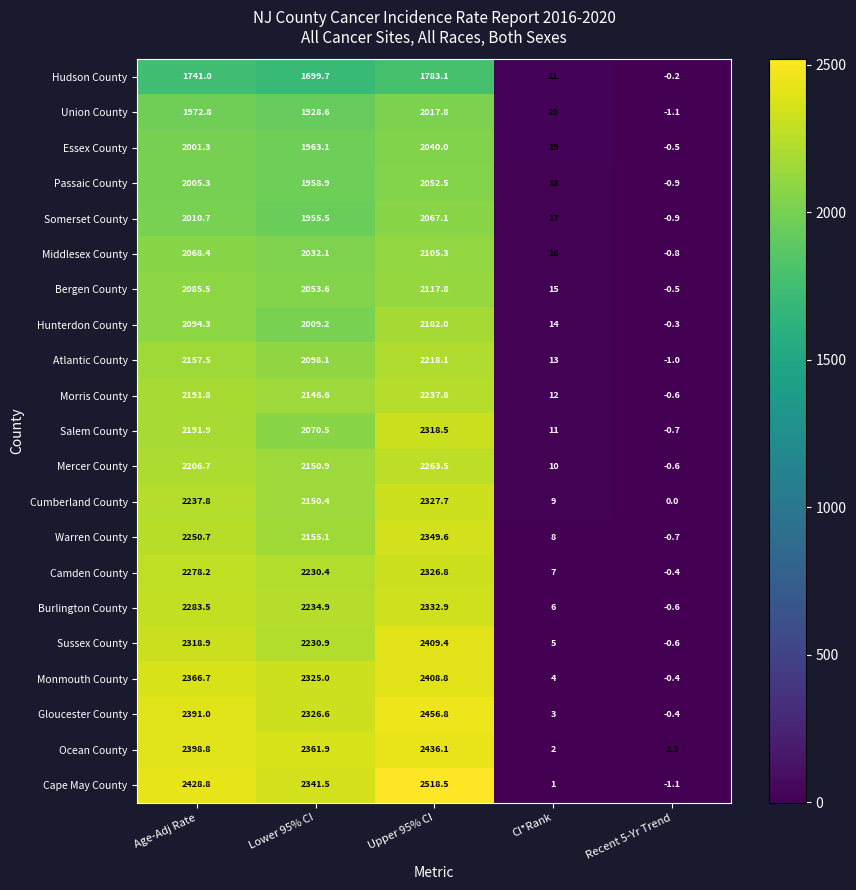

Between Age-Adj Rate and Recent 5-Yr Trend, which series saw the biggest shift?

Cape May County